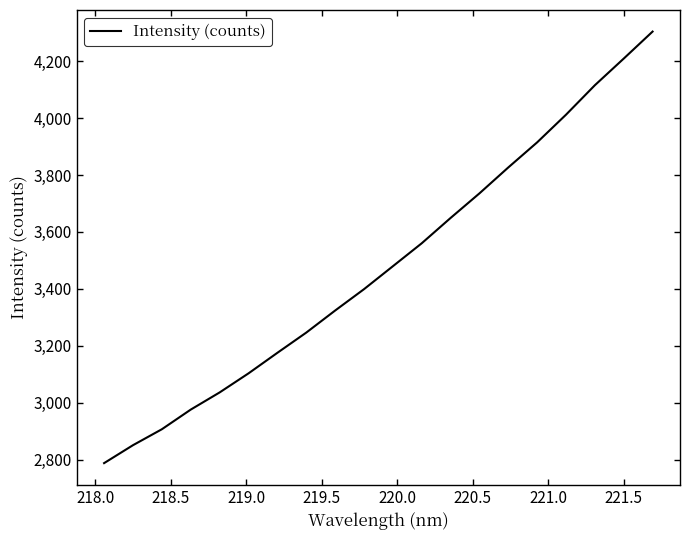

What is the difference between the maximum and minimum values?

1515.9